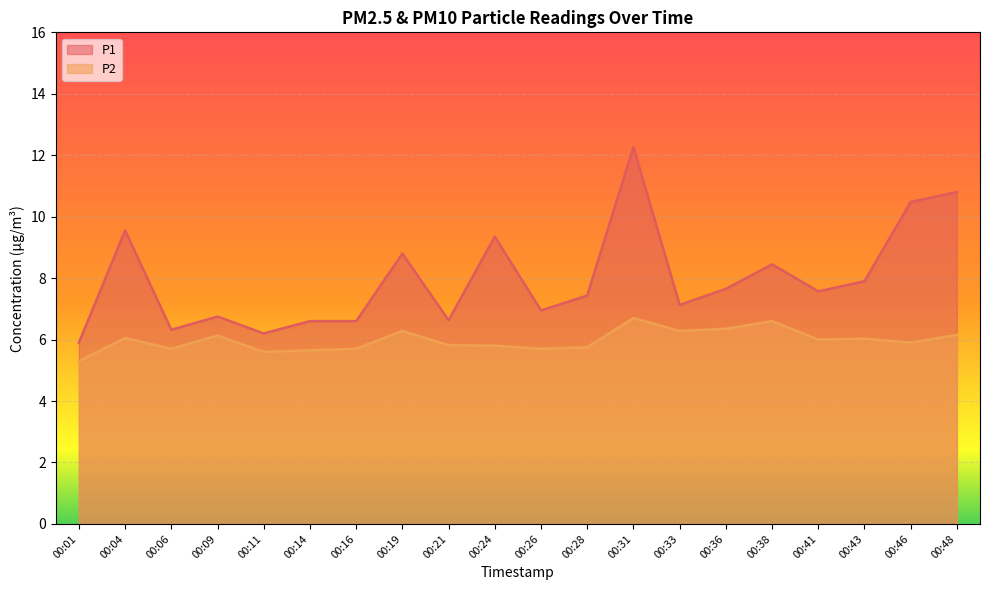

Which series has the largest total across all categories?

P1